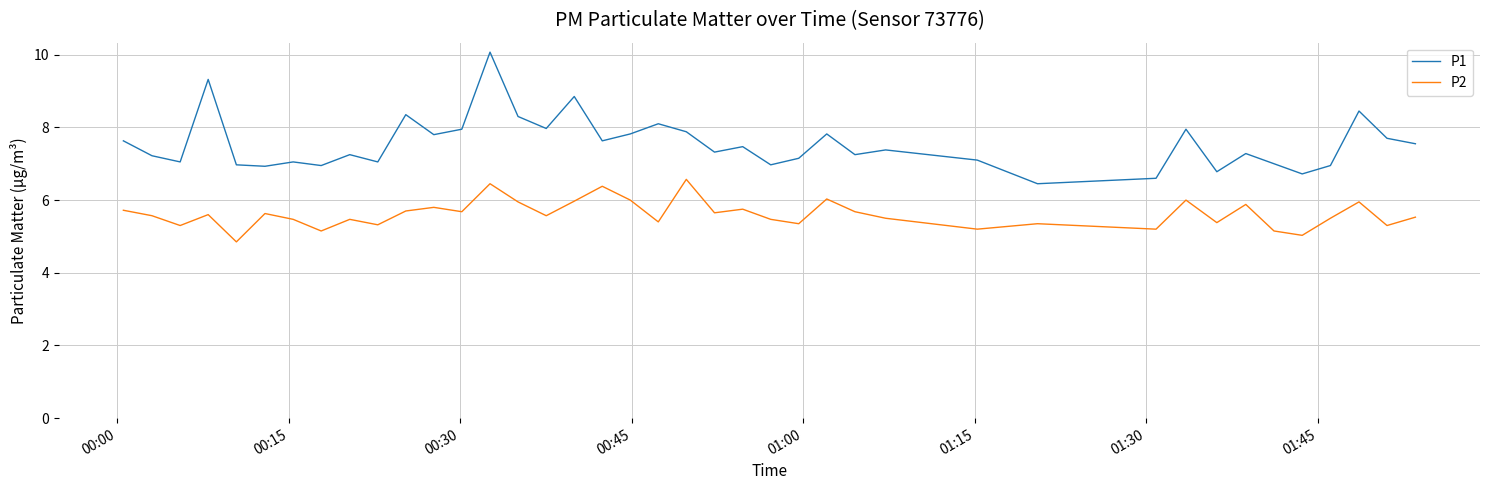

How many lines are shown in the chart?

2